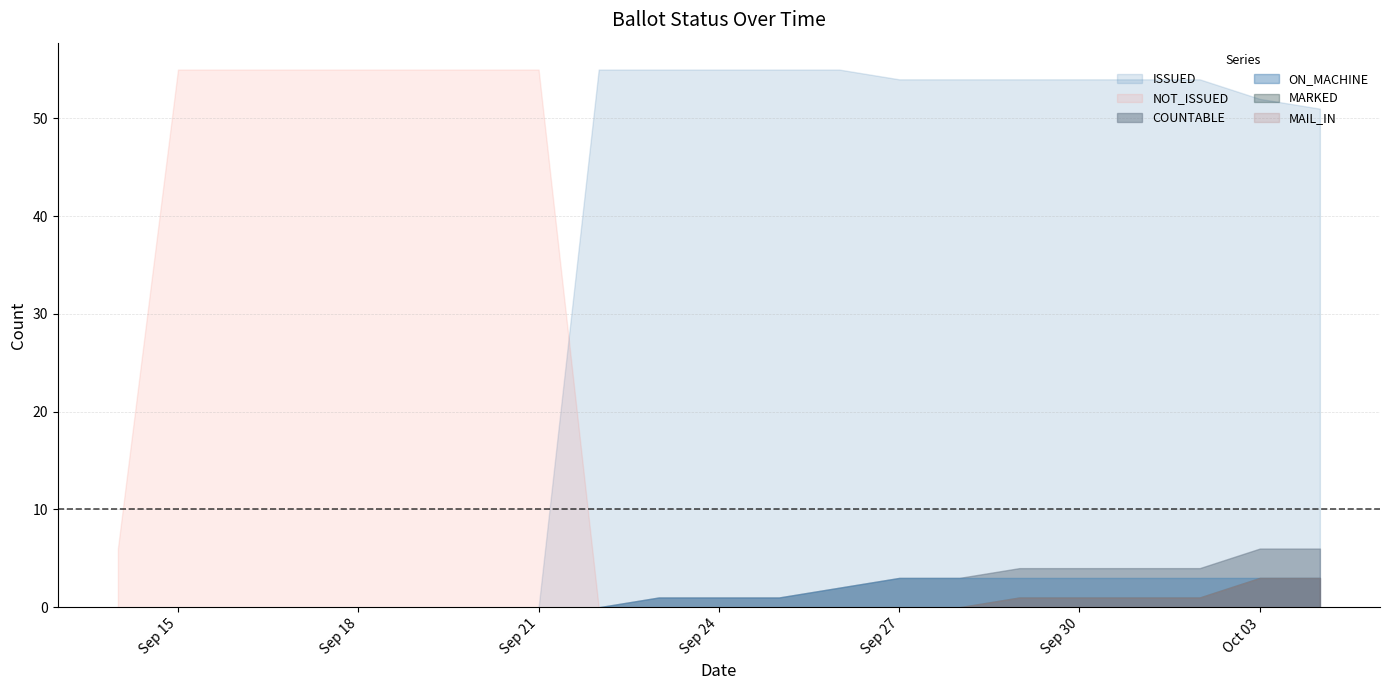

Reading left to right, transcribe all the data shown in this chart.

COUNTABLE: 14-Sep=0	15-Sep=0	16-Sep=0	17-Sep=0	18-Sep=0	19-Sep=0	20-Sep=0	21-Sep=0	22-Sep=0	23-Sep=1	24-Sep=1	25-Sep=1	26-Sep=2	27-Sep=3	28-Sep=3	29-Sep=4	30-Sep=4	02-Oct=4	03-Oct=6	04-Oct=6
ON_MACHINE: 14-Sep=0	15-Sep=0	16-Sep=0	17-Sep=0	18-Sep=0	19-Sep=0	20-Sep=0	21-Sep=0	22-Sep=0	23-Sep=1	24-Sep=1	25-Sep=1	26-Sep=2	27-Sep=3	28-Sep=3	29-Sep=3	30-Sep=3	02-Oct=3	03-Oct=3	04-Oct=3
MARKED: 14-Sep=0	15-Sep=0	16-Sep=0	17-Sep=0	18-Sep=0	19-Sep=0	20-Sep=0	21-Sep=0	22-Sep=0	23-Sep=0	24-Sep=0	25-Sep=0	26-Sep=0	27-Sep=0	28-Sep=0	29-Sep=1	30-Sep=1	02-Oct=1	03-Oct=3	04-Oct=3
MAIL_IN: 14-Sep=0	15-Sep=0	16-Sep=0	17-Sep=0	18-Sep=0	19-Sep=0	20-Sep=0	21-Sep=0	22-Sep=0	23-Sep=0	24-Sep=0	25-Sep=0	26-Sep=0	27-Sep=0	28-Sep=0	29-Sep=1	30-Sep=1	02-Oct=1	03-Oct=3	04-Oct=3
NOT_ISSUED: 14-Sep=6	15-Sep=55	16-Sep=55	17-Sep=55	18-Sep=55	19-Sep=55	20-Sep=55	21-Sep=55	22-Sep=0	23-Sep=0	24-Sep=0	25-Sep=0	26-Sep=0	27-Sep=0	28-Sep=0	29-Sep=0	30-Sep=0	02-Oct=0	03-Oct=0	04-Oct=0
ISSUED: 14-Sep=0	15-Sep=0	16-Sep=0	17-Sep=0	18-Sep=0	19-Sep=0	20-Sep=0	21-Sep=0	22-Sep=55	23-Sep=55	24-Sep=55	25-Sep=55	26-Sep=55	27-Sep=54	28-Sep=54	29-Sep=54	30-Sep=54	02-Oct=54	03-Oct=52	04-Oct=51